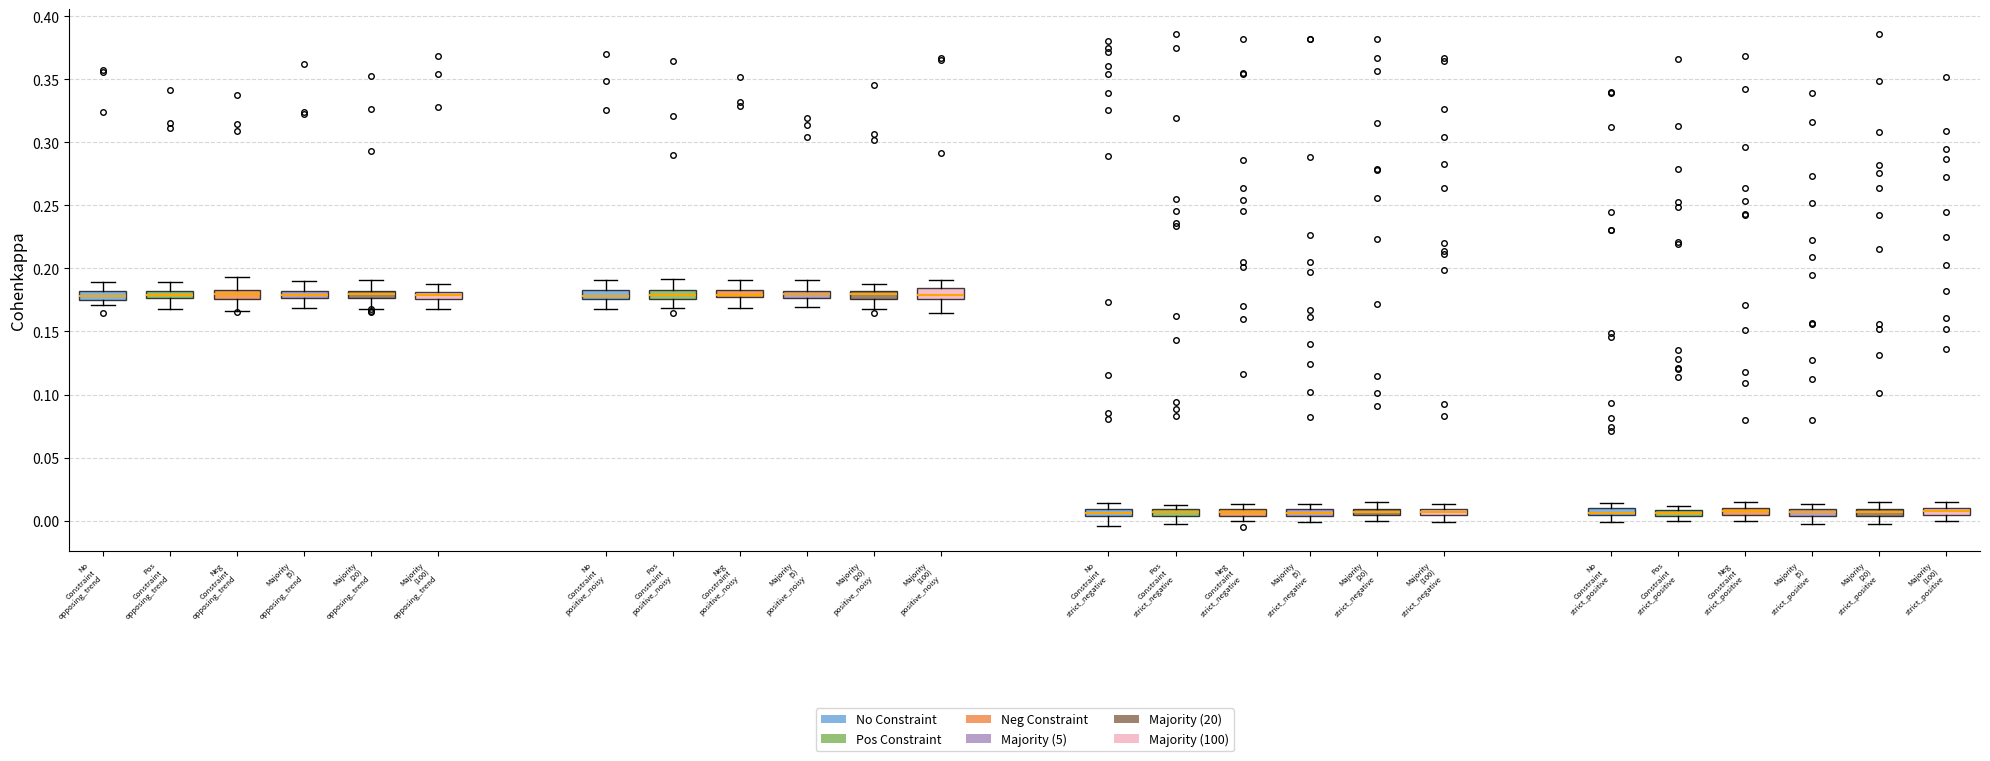

Where does the upper whisker of the box for Pos Constraint strict_positive end on the y-axis? The values are not printed on the chart, so give them approximately, as read against the axis.

0.015